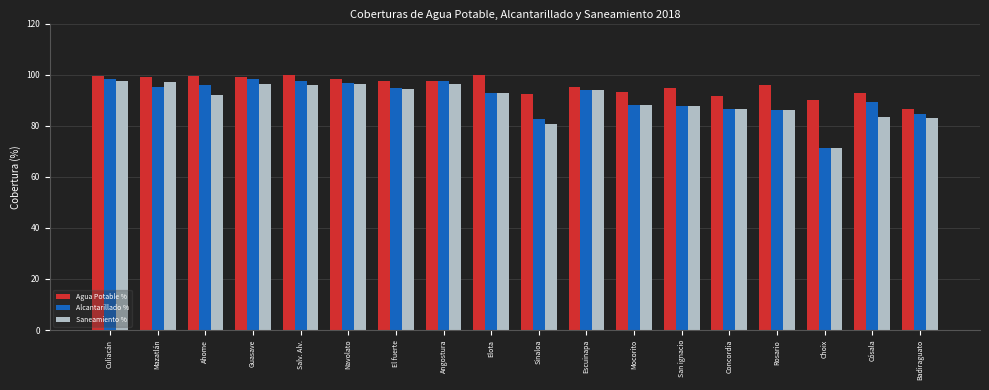

What is the difference between the Alcantarillado % values at Sinaloa and Angostura?

15.1